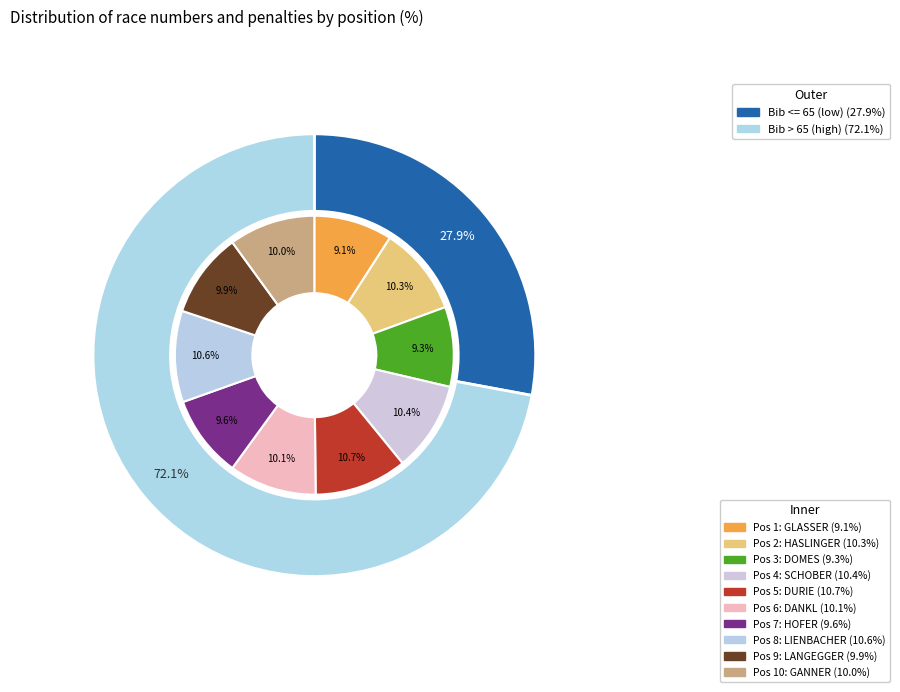

Rank the categories by value from highest to lowest.

5, 8, 4, 2, 6, 10, 9, 7, 3, 1